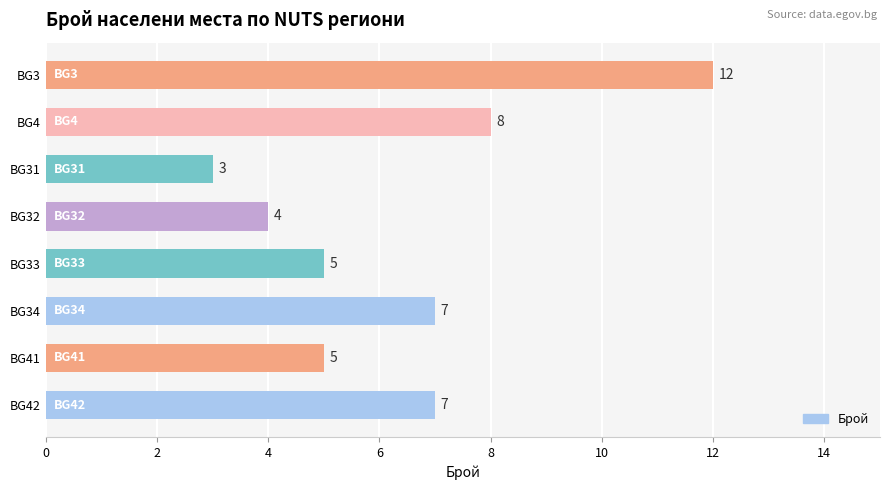

How many values are between 5 and 8?

5